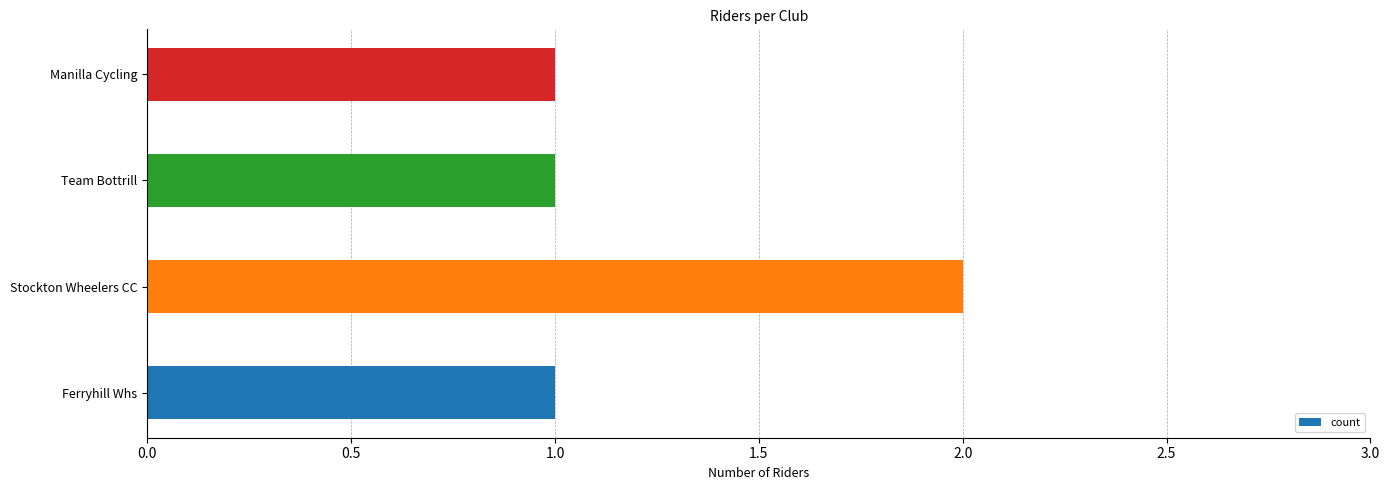

Reading bottom to top, list all the values displayed in this chart.

Ferryhill Whs=1	Stockton Wheelers CC=2	Team Bottrill=1	Manilla Cycling=1